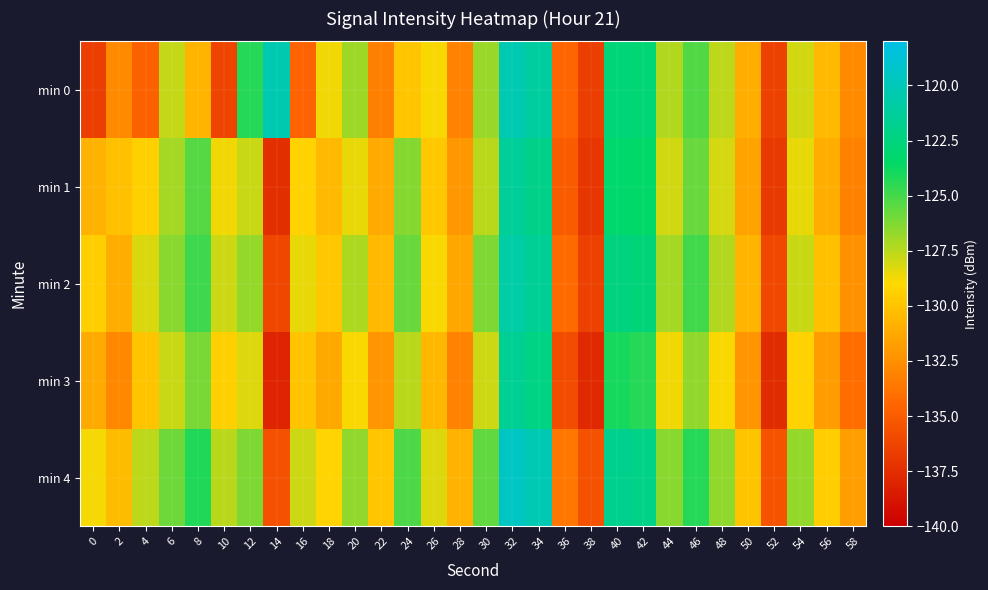

At which category does the chart reach its minimum across all series?

14